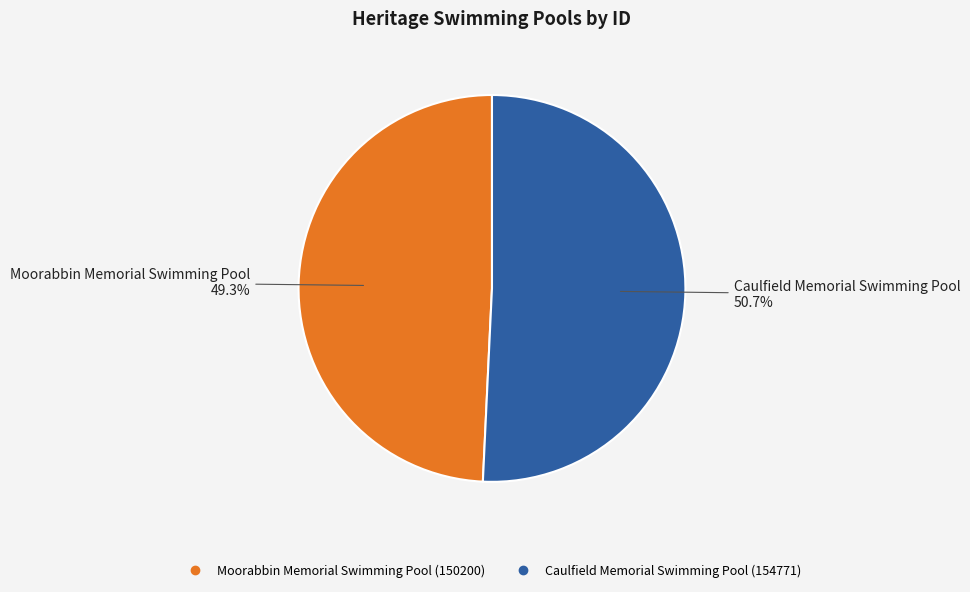

Count the number of slices in the pie.

2